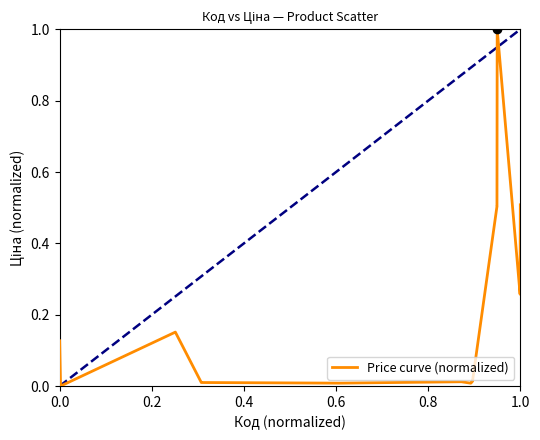

What is the maximum value shown in the chart?

1.0